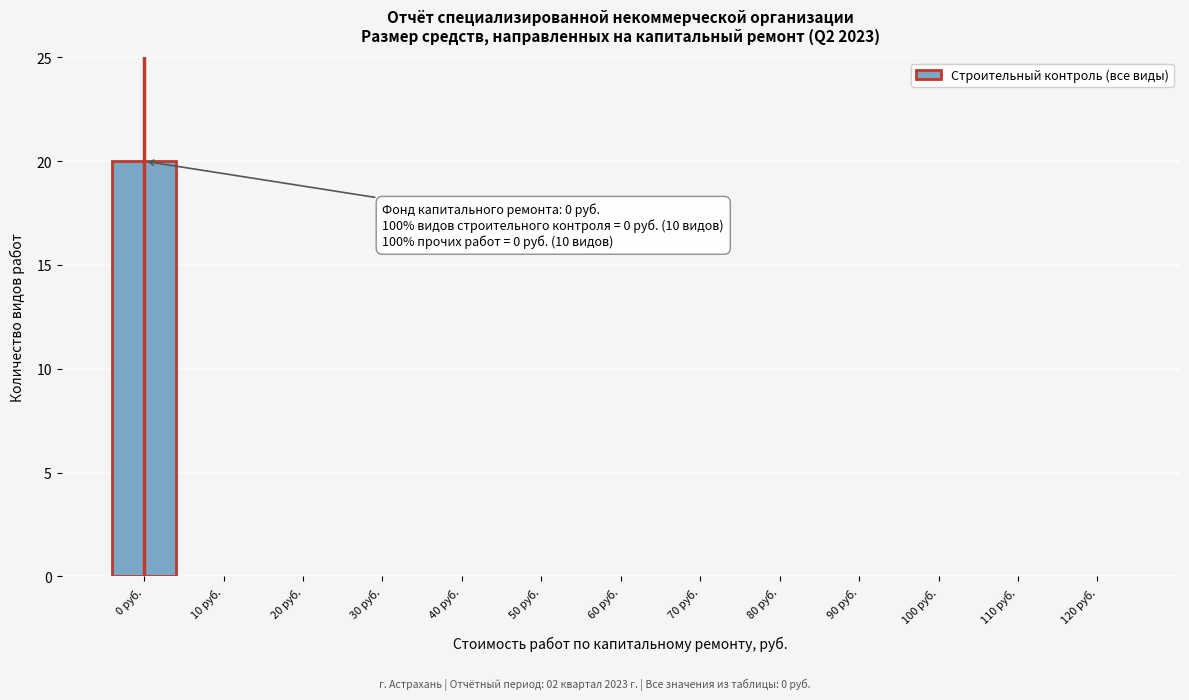

Reading left to right, extract all data points from this chart.

0 руб.=20	10 руб.=0	20 руб.=0	30 руб.=0	40 руб.=0	50 руб.=0	60 руб.=0	70 руб.=0	80 руб.=0	90 руб.=0	100 руб.=0	110 руб.=0	120 руб.=0